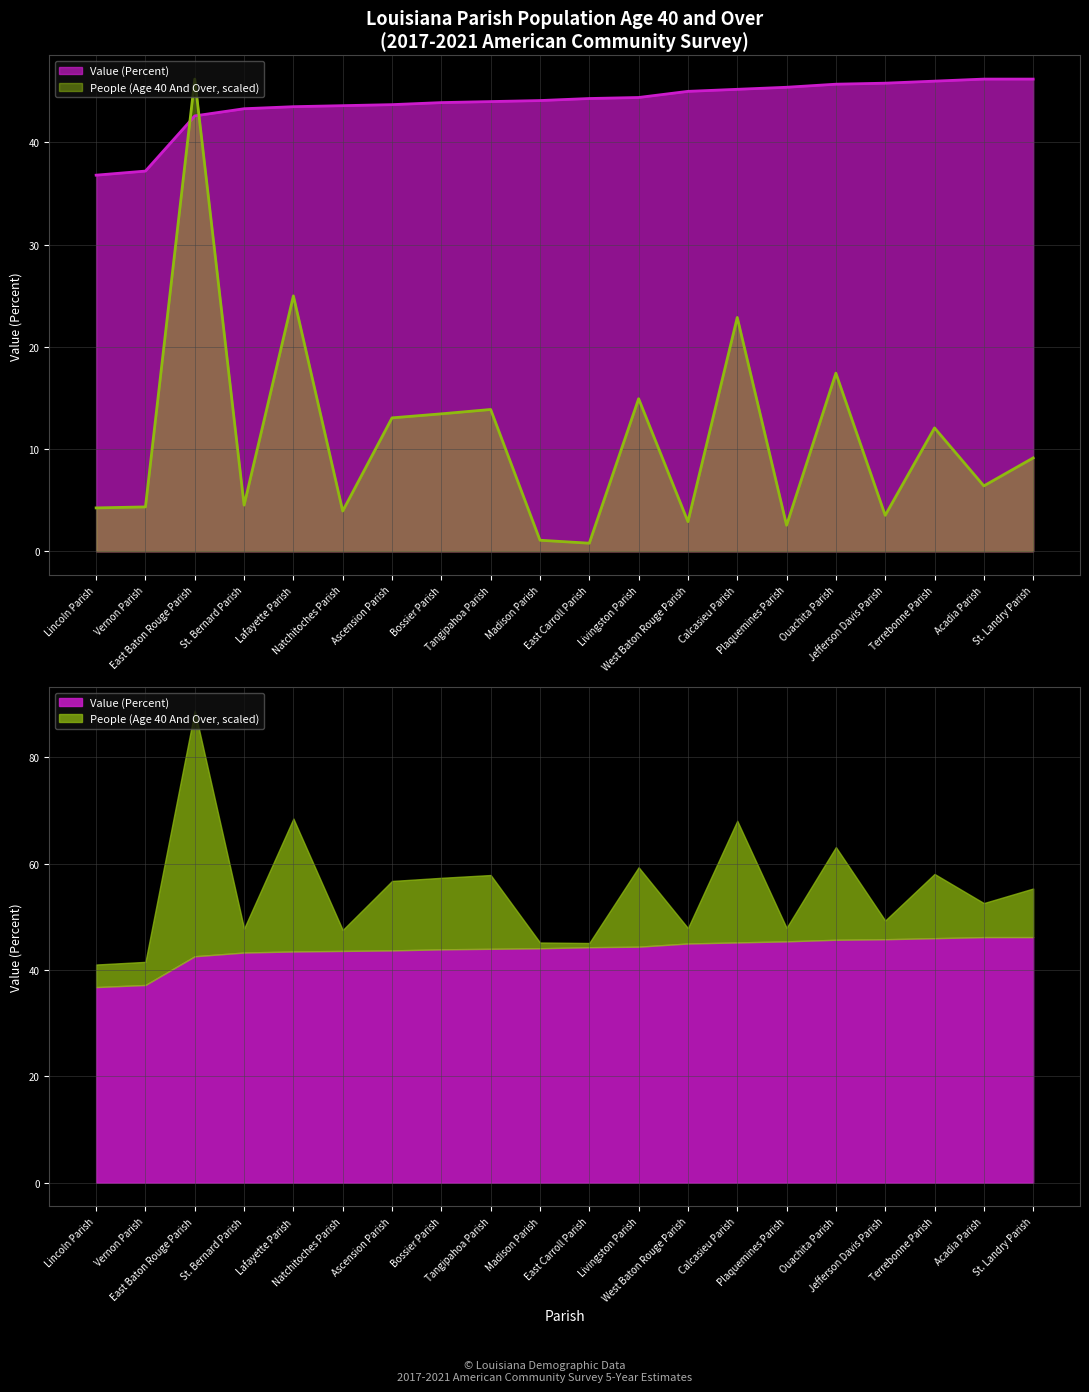

Reading left to right, list all the values displayed in this chart.

People (Age 40 And Over): 4.2	4.3	46.2	4.5	25.0	3.9	13.1	13.4	13.9	1.1	0.8	14.9	2.9	22.9	2.5	17.4	3.5	12.1	6.4	9.1
Value (Percent): 36.8	37.2	42.6	43.3	43.5	43.6	43.7	43.9	44.0	44.1	44.3	44.4	45.0	45.2	45.4	45.7	45.8	46.0	46.2	46.2